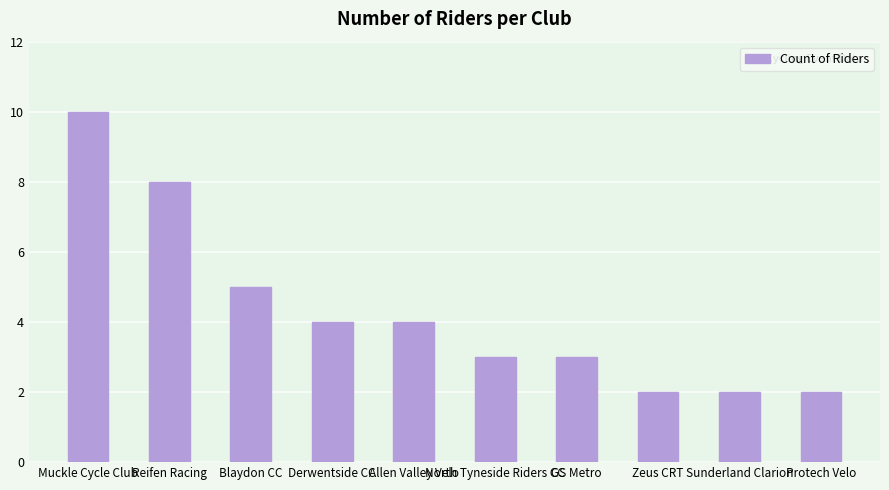

True or false: the data shows 3 at GS Metro.

True